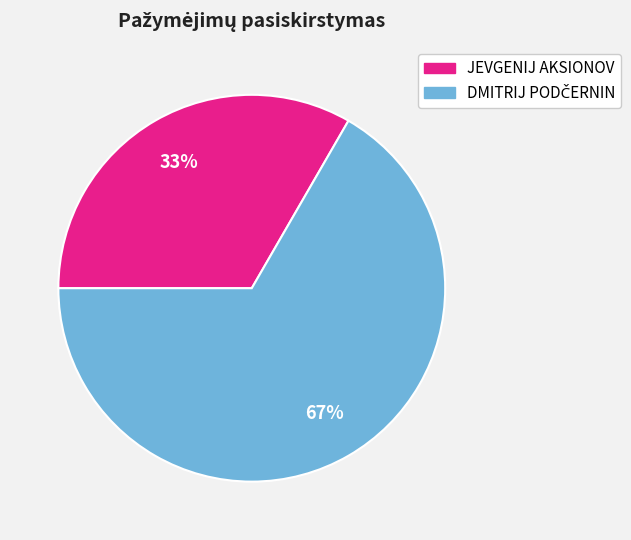

Does any single category account for the majority?

Yes